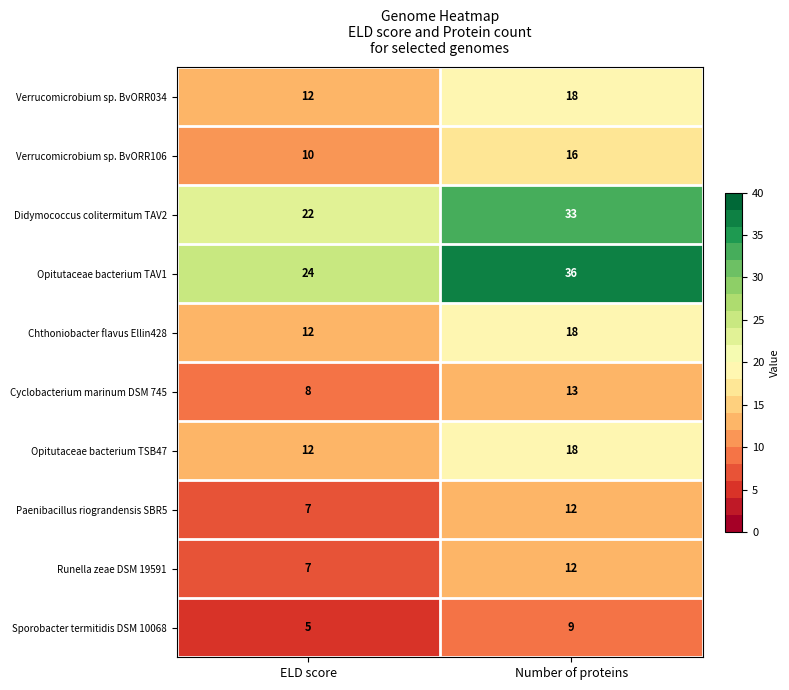

Is it true that Runella zeae DSM 19591 equals 12 at Number of proteins?

True